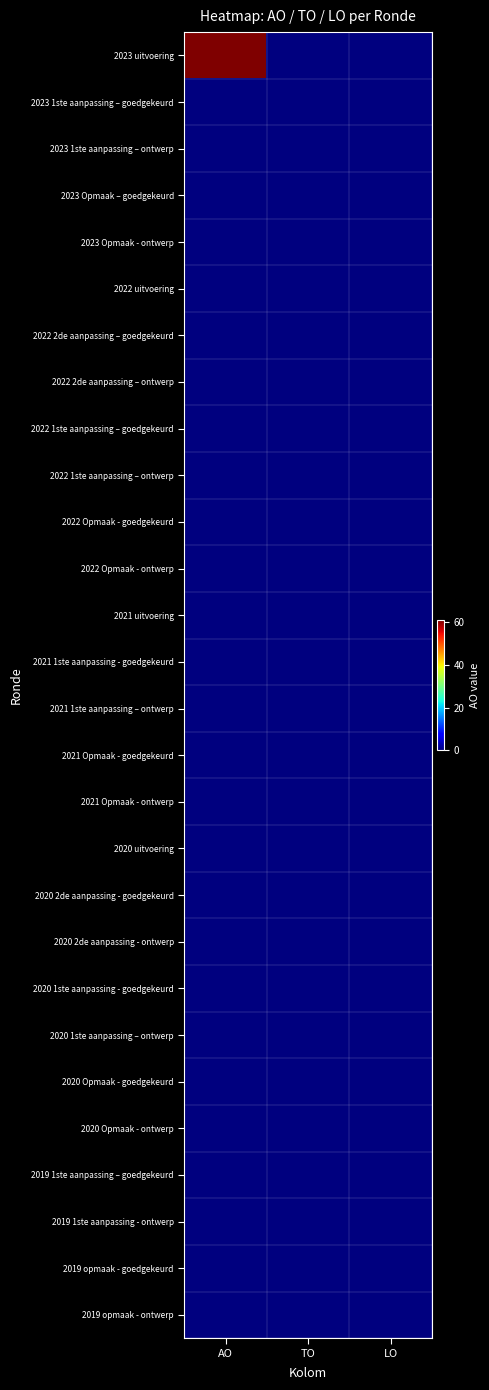

Rank the series at TO from lowest to highest value.

2023 uitvoering, 2023 1ste aanpassing – goedgekeurd, 2023 1ste aanpassing – ontwerp, 2023 Opmaak – goedgekeurd, 2023 Opmaak - ontwerp, 2022 uitvoering, 2022 2de aanpassing – goedgekeurd, 2022 2de aanpassing – ontwerp, 2022 1ste aanpassing – goedgekeurd, 2022 1ste aanpassing – ontwerp, 2022 Opmaak - goedgekeurd, 2022 Opmaak - ontwerp, 2021 uitvoering, 2021 1ste aanpassing - goedgekeurd, 2021 1ste aanpassing – ontwerp, 2021 Opmaak - goedgekeurd, 2021 Opmaak - ontwerp, 2020 uitvoering, 2020 2de aanpassing - goedgekeurd, 2020 2de aanpassing - ontwerp, 2020 1ste aanpassing - goedgekeurd, 2020 1ste aanpassing – ontwerp, 2020 Opmaak - goedgekeurd, 2020 Opmaak - ontwerp, 2019 1ste aanpassing – goedgekeurd, 2019 1ste aanpassing - ontwerp, 2019 opmaak - goedgekeurd, 2019 opmaak - ontwerp